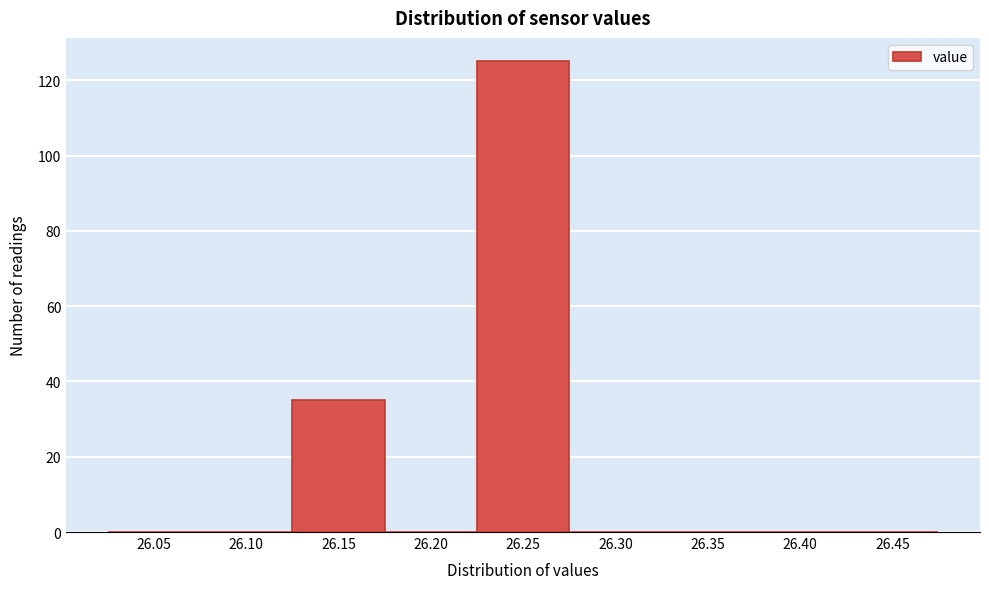

Reading right to left, list all the values displayed in this chart.

26.45=0	26.40=0	26.35=0	26.30=0	26.25=125	26.20=0	26.15=35	26.10=0	26.05=0